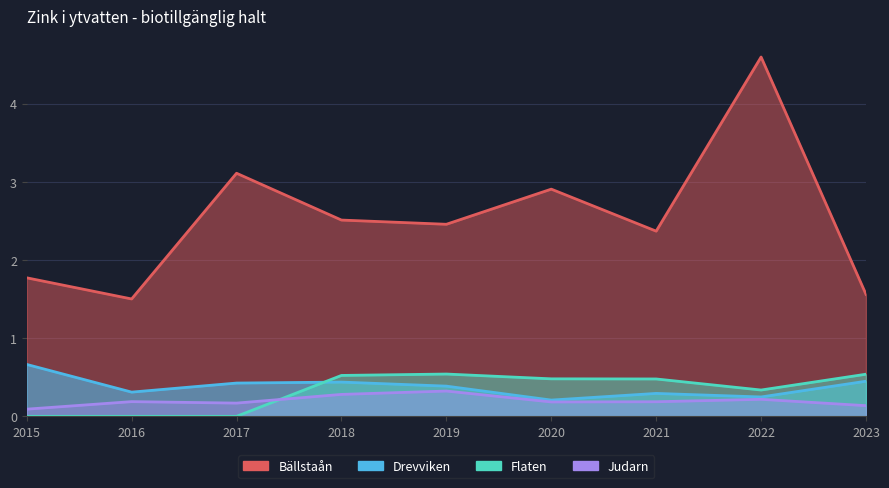

Which series ends up on top after the final intersection of Flaten and Judarn?

Flaten